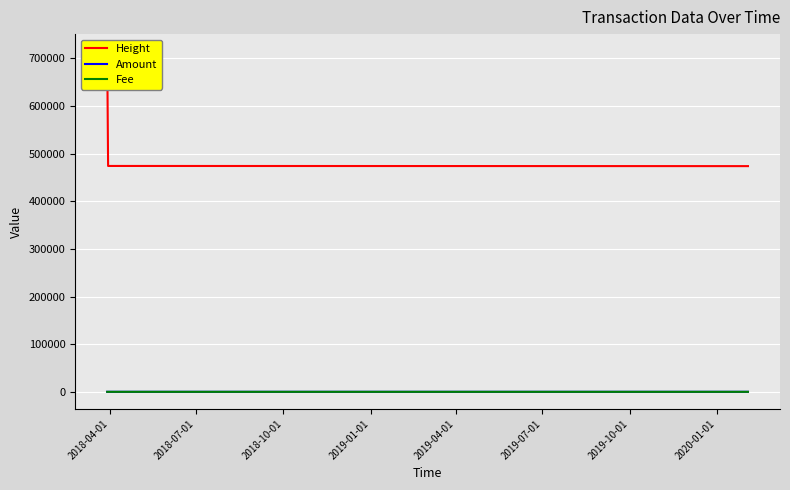

What is the greatest value displayed?

715030.0